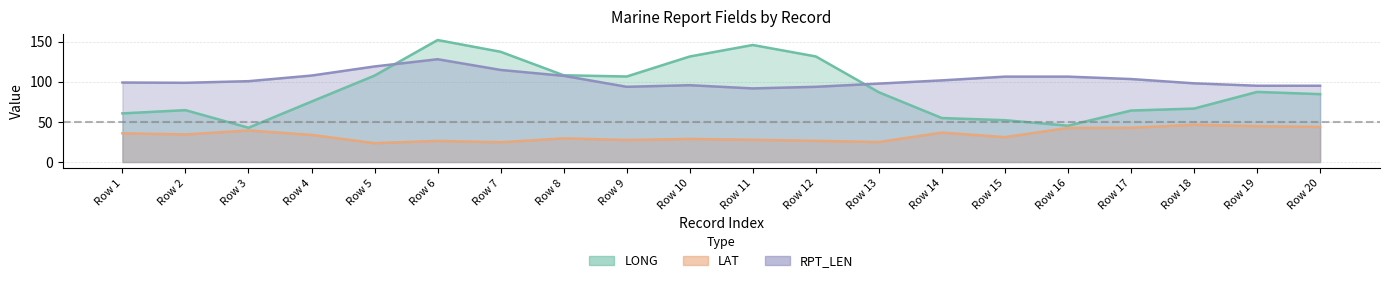

Which series has the largest total across all categories?

RPT_LEN